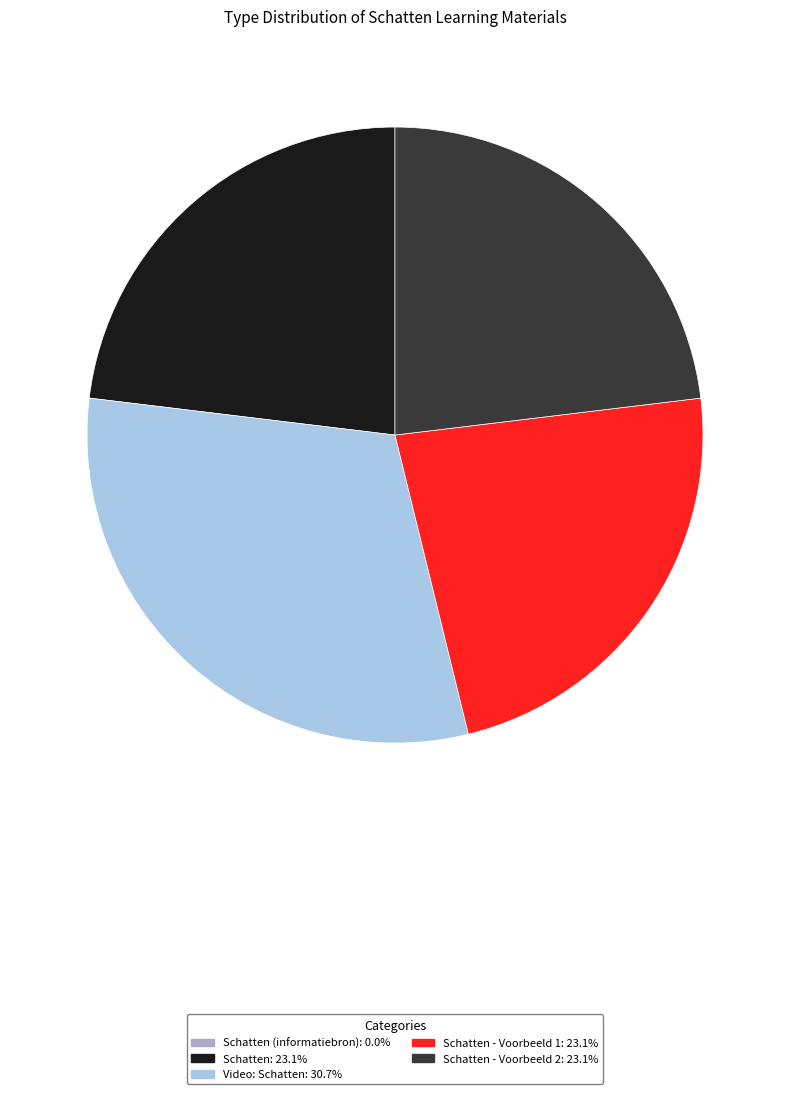

Does any single category account for the majority?

No